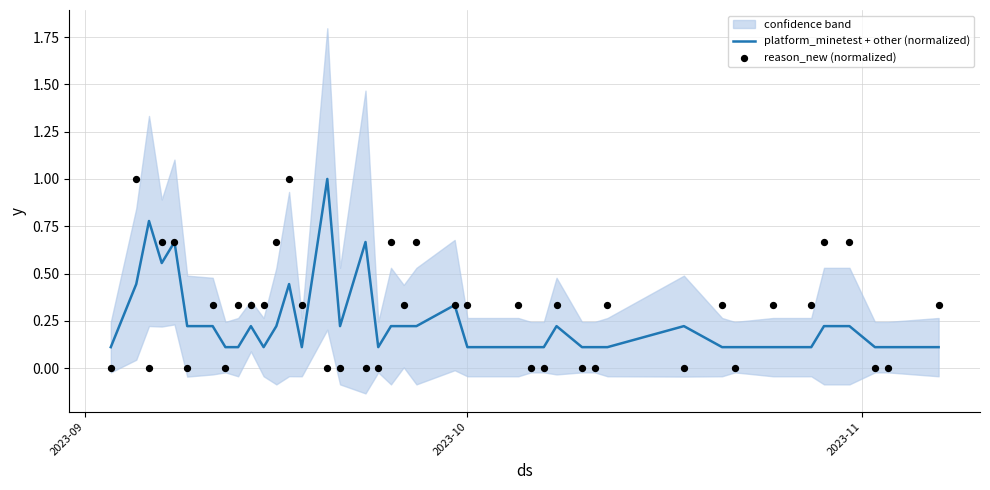

What are all the series names shown in the legend?

platform_minetest + other (normalized), reason_new (normalized)